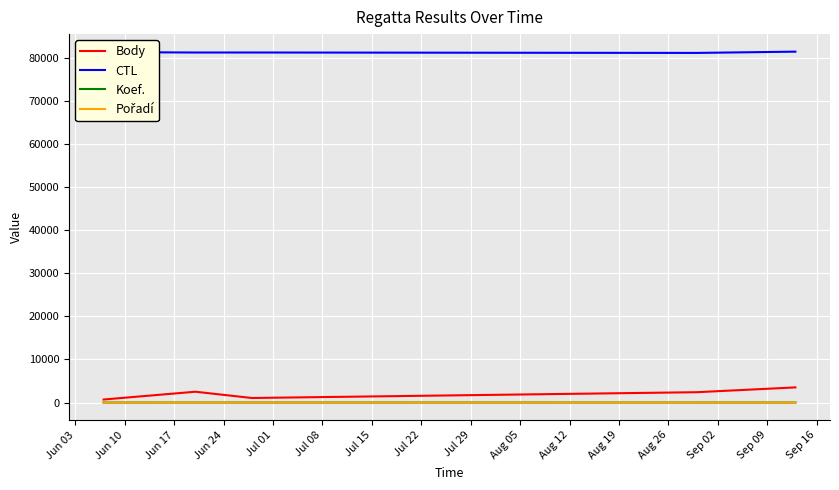

True or false: CTL and Body cross at least once.

False